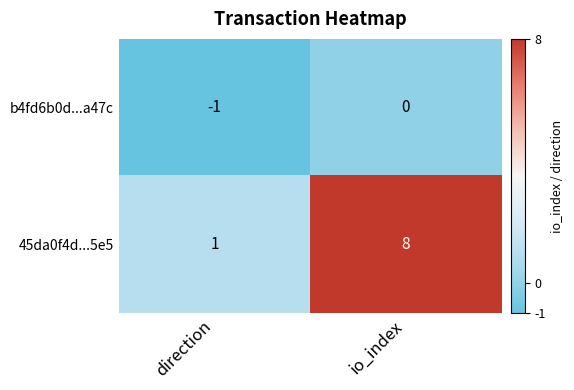

The value of 45da0f4d...5e5 at io_index is 8. True or false?

True